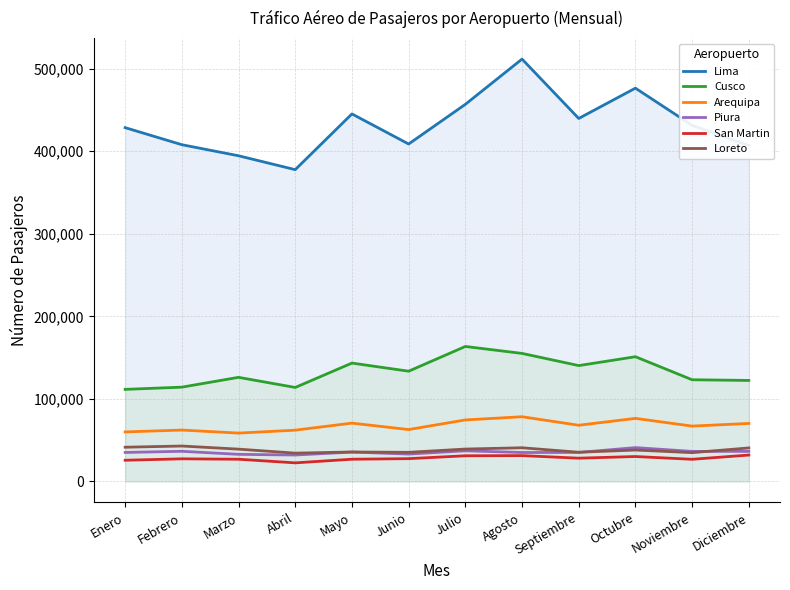

Reading right to left, what are all the values shown in this chart?

Lima: Diciembre=407065	Noviembre=431445	Octubre=476517	Septiembre=439794	Agosto=511749	Julio=456887	Junio=408823	Mayo=445281	Abril=377750	Marzo=394576	Febrero=407976	Enero=428664
Cusco: Diciembre=122293	Noviembre=123129	Octubre=151030	Septiembre=140304	Agosto=155053	Julio=163468	Junio=133492	Mayo=143332	Abril=113781	Marzo=126058	Febrero=114167	Enero=111455
Arequipa: Diciembre=70191	Noviembre=66958	Octubre=76300	Septiembre=67995	Agosto=78298	Julio=74413	Junio=62746	Mayo=70564	Abril=62011	Marzo=58486	Febrero=62161	Enero=59913
Piura: Diciembre=36335	Noviembre=36300	Octubre=40891	Septiembre=35048	Agosto=34973	Julio=37025	Junio=33049	Mayo=35494	Abril=31910	Marzo=32729	Febrero=36414	Enero=35020
San Martin: Diciembre=31869	Noviembre=26735	Octubre=30091	Septiembre=28083	Agosto=31192	Julio=30991	Junio=27503	Mayo=26816	Abril=22414	Marzo=26795	Febrero=27309	Enero=25571
Loreto: Diciembre=40509	Noviembre=34786	Octubre=37930	Septiembre=35276	Agosto=40705	Julio=39143	Junio=35179	Mayo=35577	Abril=34198	Marzo=39034	Febrero=42818	Enero=41370